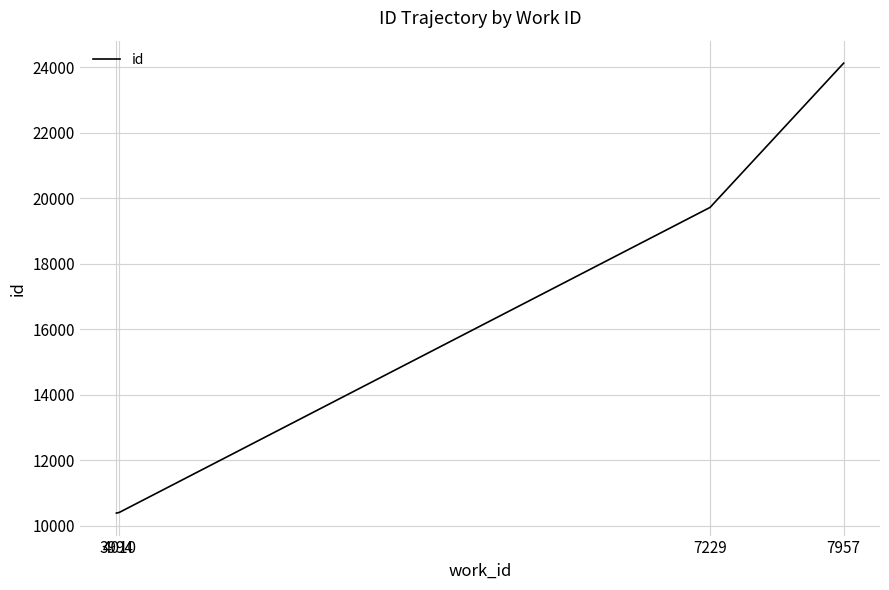

What is the change in value from 4010 to 7957?

+13724